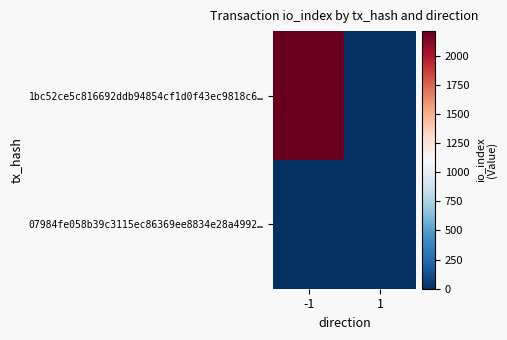

Between -1 and 1, which is larger?

-1